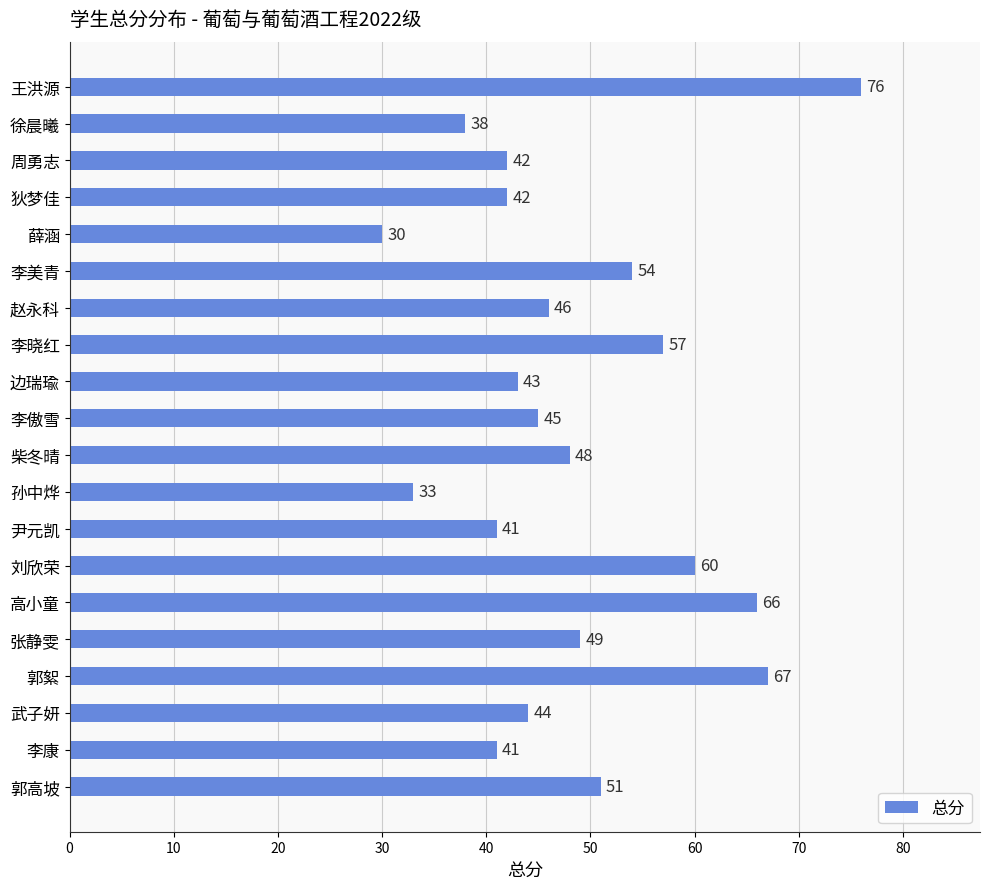

What is the difference between the second highest and minimum values?

37